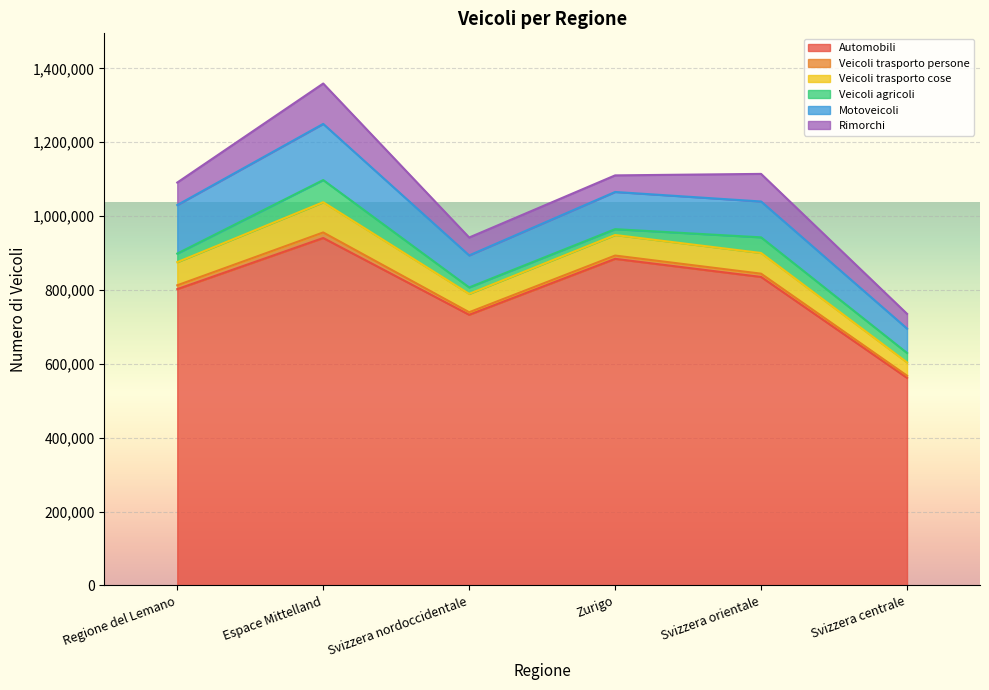

How many lines are shown in the chart?

6